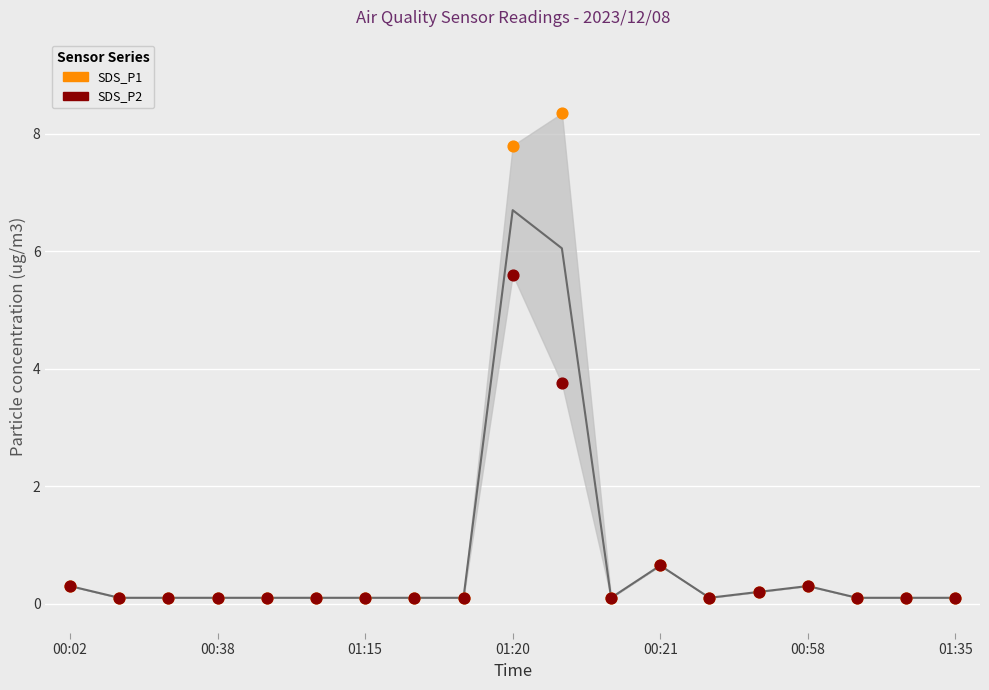

What are all the series names shown in the legend?

SDS_P1, SDS_P2